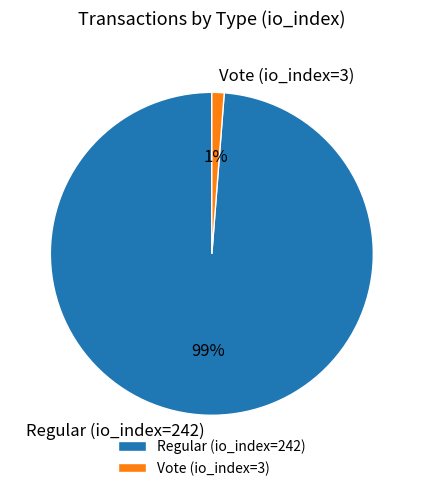

Between Vote (io_index=3) and Regular (io_index=242), which is larger?

Regular (io_index=242)